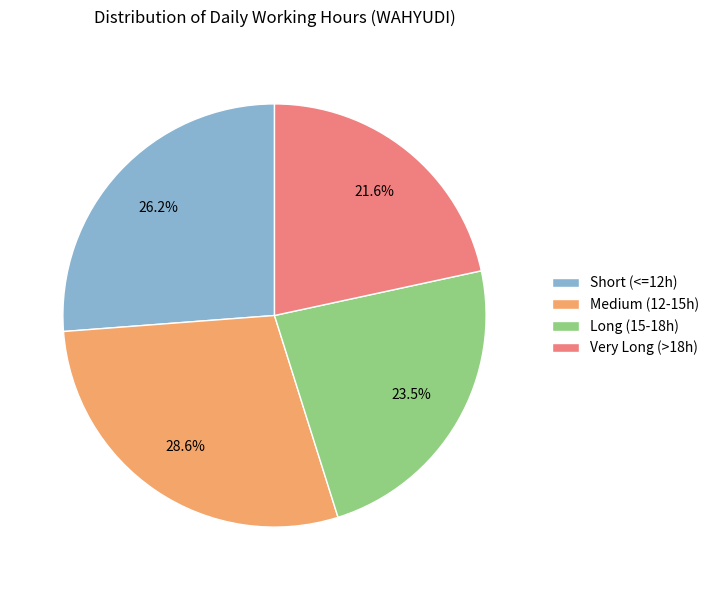

Which category has the smallest portion of the pie?

Very Long (>18h)